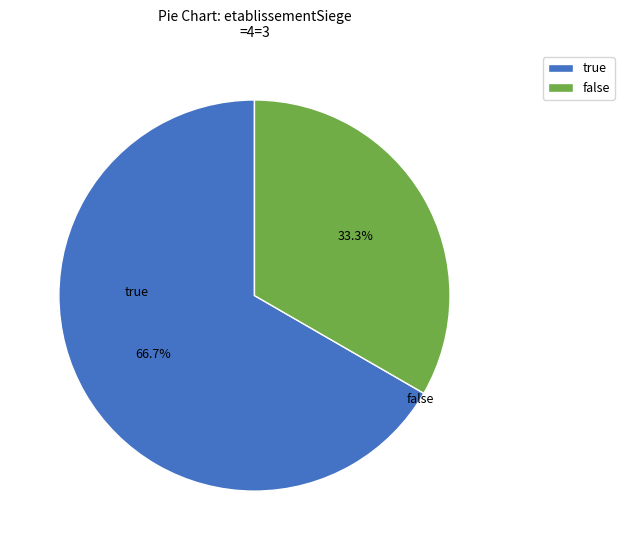

What is the largest slice in the pie chart?

true